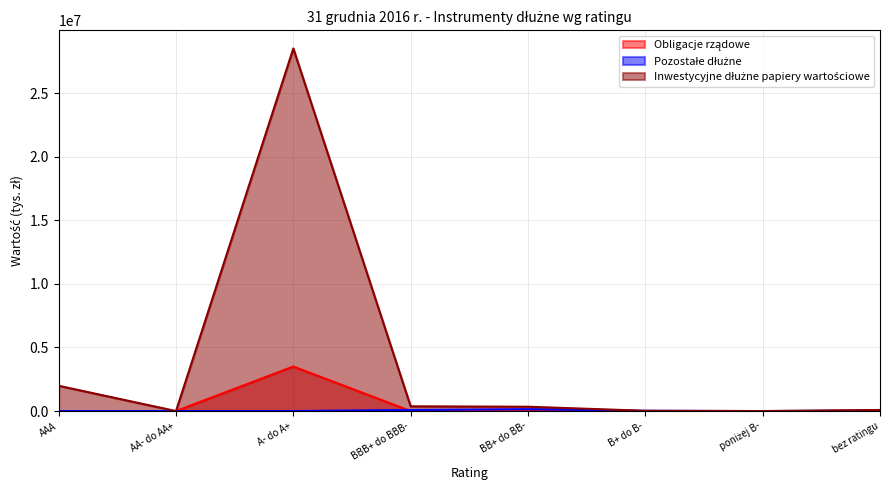

What are all the series names shown in the legend?

Obligacje rządowe, Pozostałe dłużne, Inwestycyjne dłużne papiery wartościowe